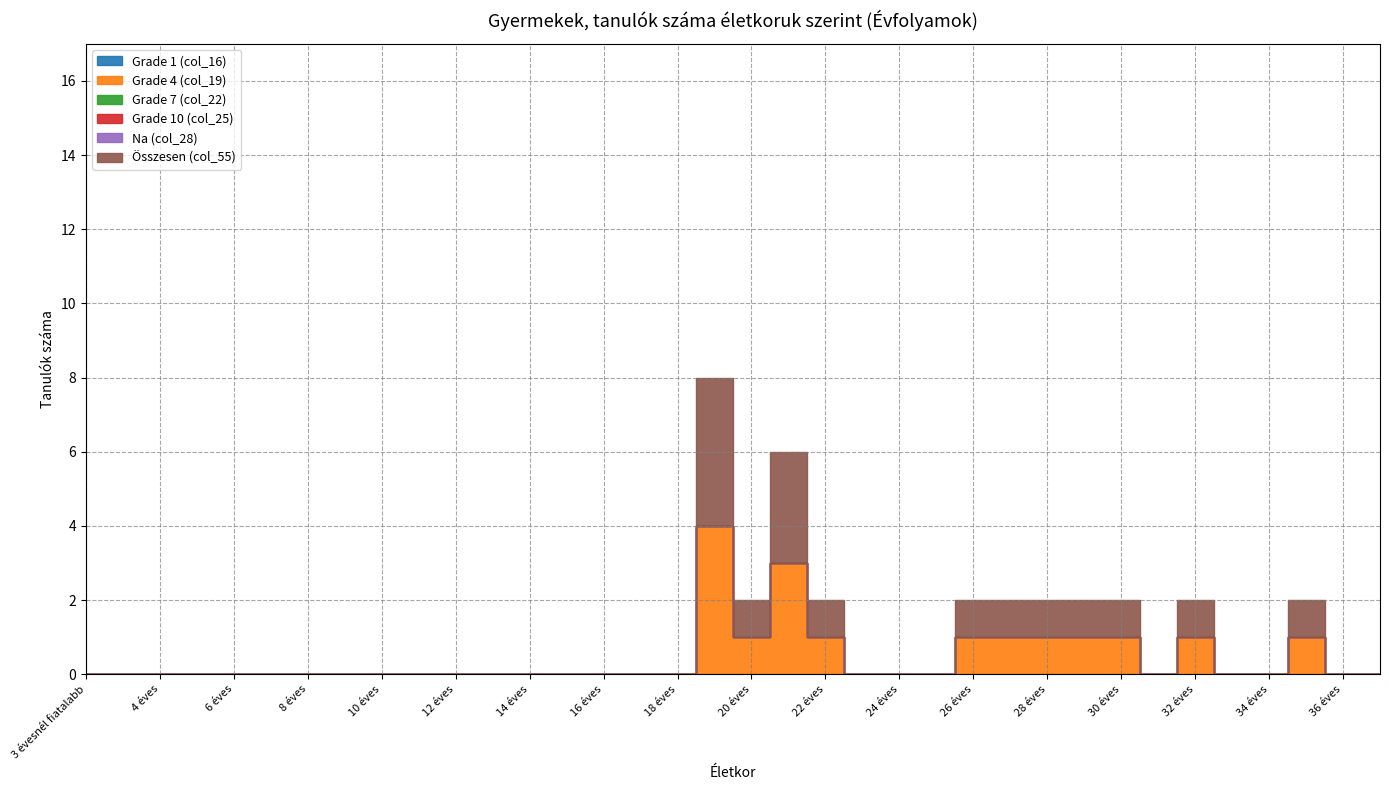

Is the value of Grade 10 (col_25) at 24 éves greater than the value of Na (col_28) at 19 éves?

No